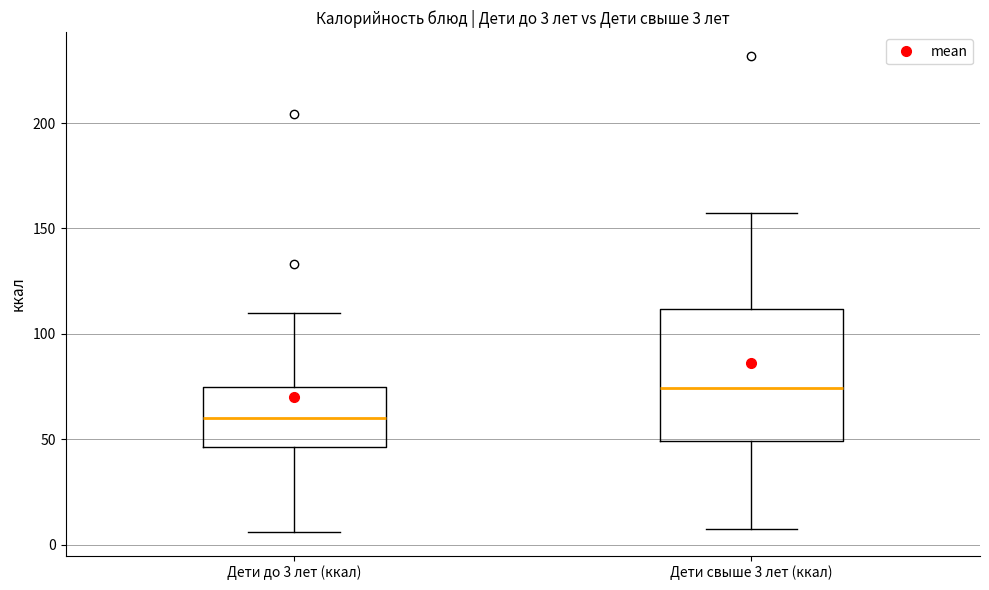

Which box's median line is the highest?

Дети свыше 3 лет (ккал)